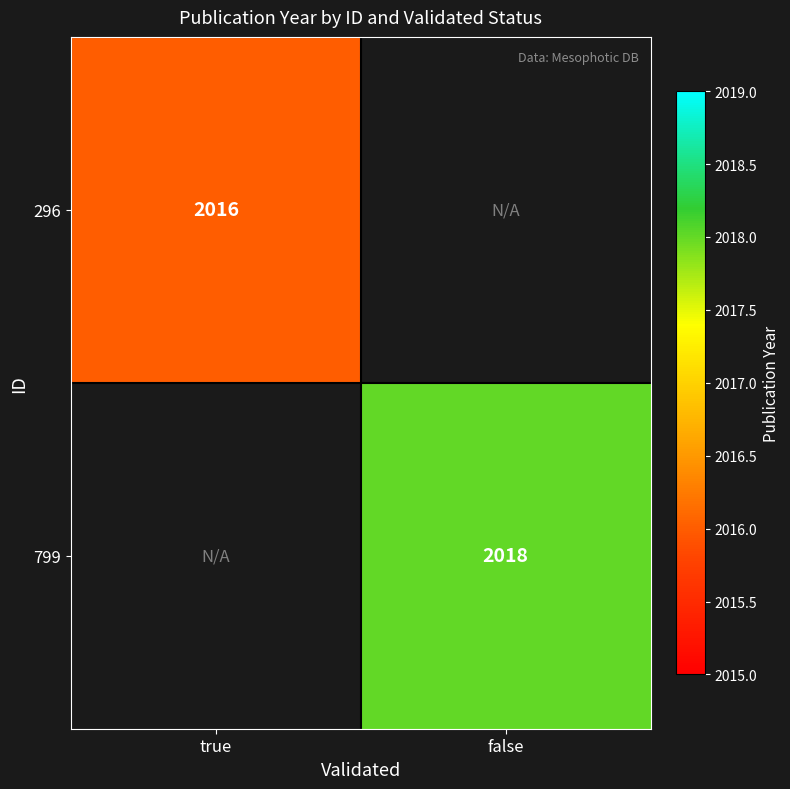

Is the value of 296 at true greater than the value of 799 at false?

No